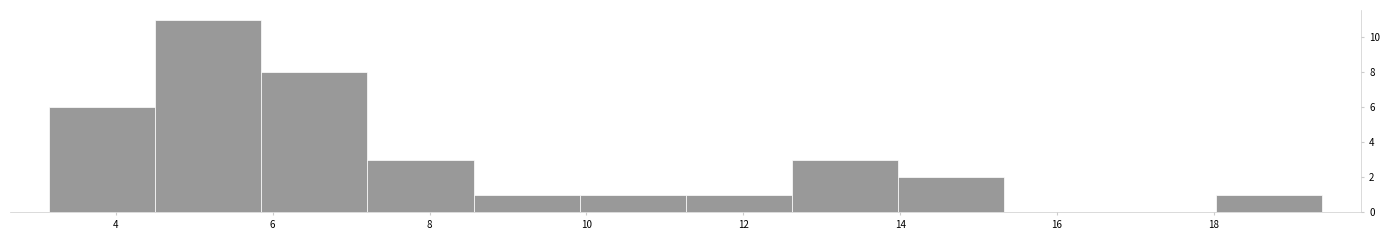

Reading left to right, list every bar in this chart as the range it spans on the x-axis followed by its height. Neither the bar edges nor the heights are printed on the chart, so give them approximately, as read against the axes.

3.2 to 4.6: 6
4.6 to 5.8: 11
5.8 to 7.2: 8
7.2 to 8.6: 3
8.6 to 10.0: 1
10.0 to 11.2: 1
11.2 to 12.6: 1
12.6 to 14.0: 3
14.0 to 15.4: 2
15.4 to 16.6: 0
16.6 to 18.0: 0
18.0 to 19.4: 1